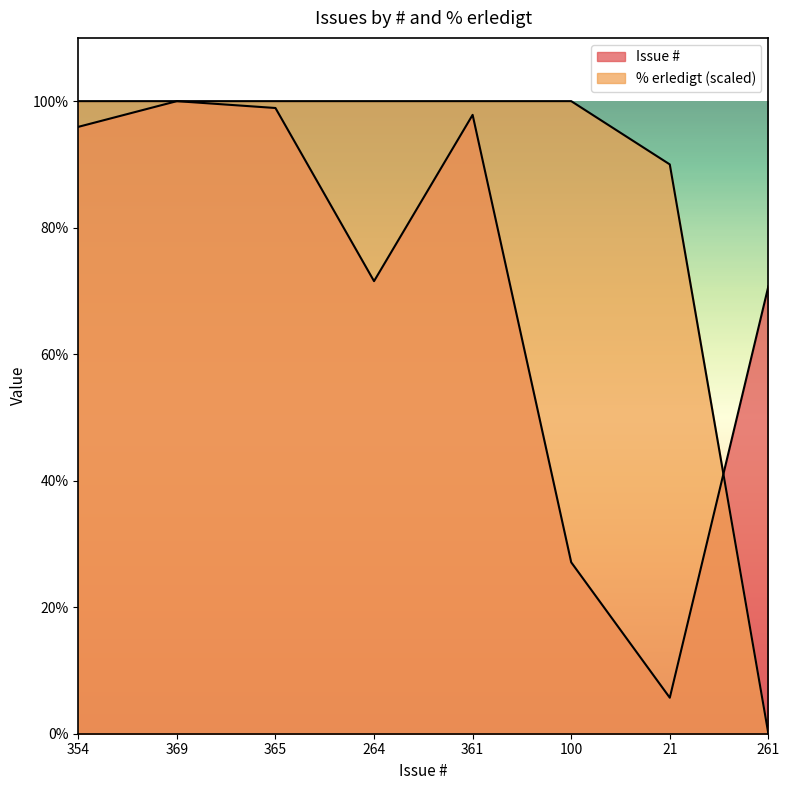

At which label does Issue # reach its minimum?

21